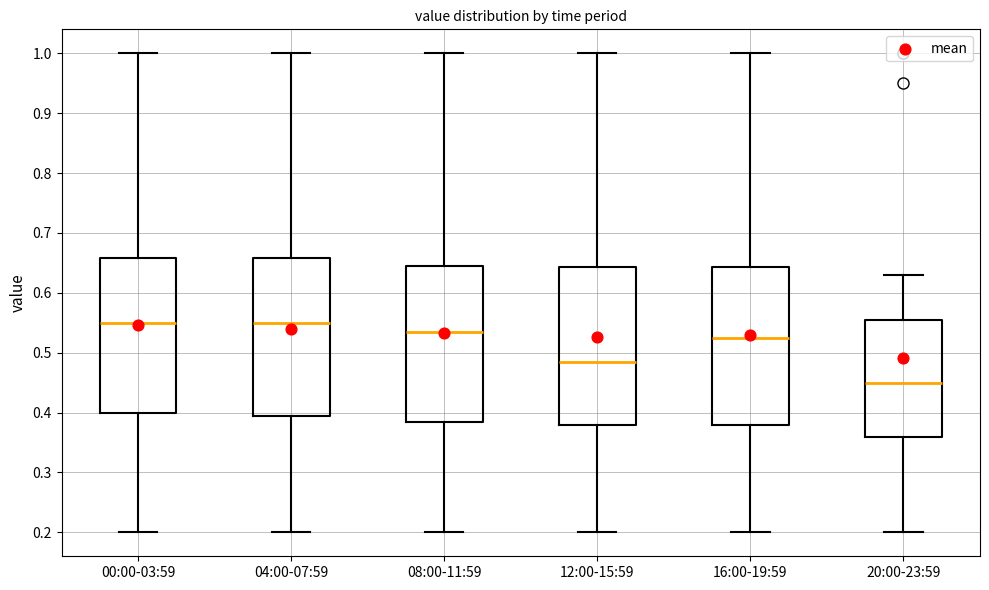

Where does the lower whisker of the box for 04:00-07:59 end on the y-axis? The values are not printed on the chart, so give them approximately, as read against the axis.

0.20